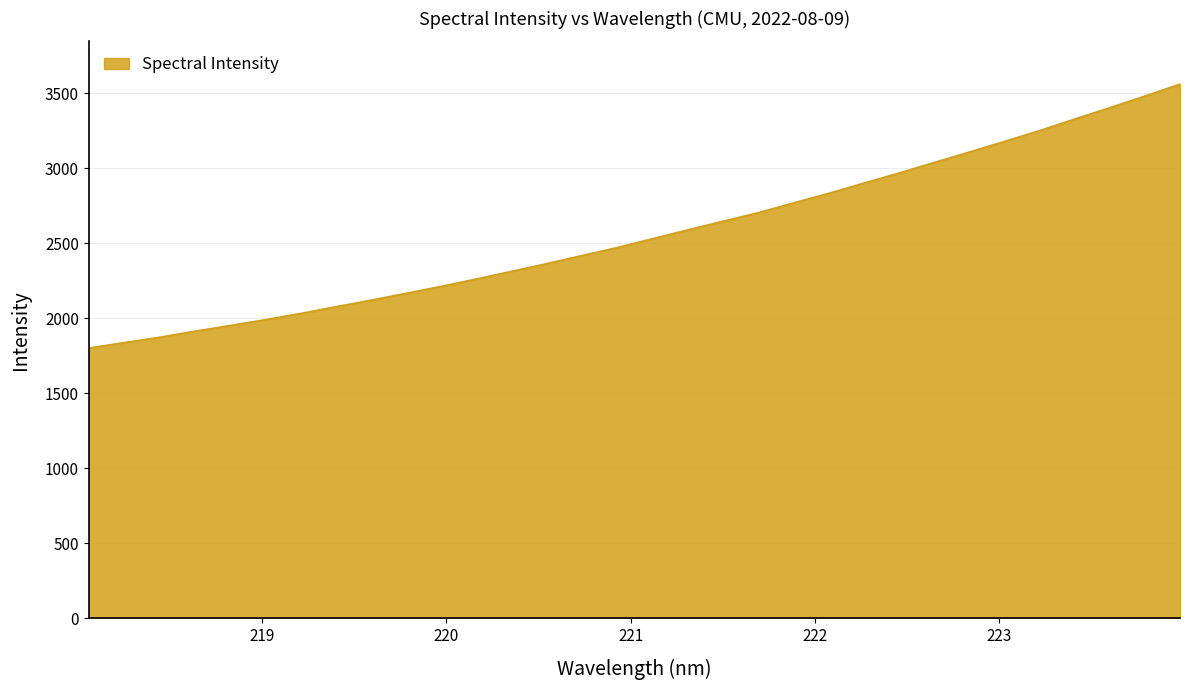

What is the greatest value displayed?

3561.2